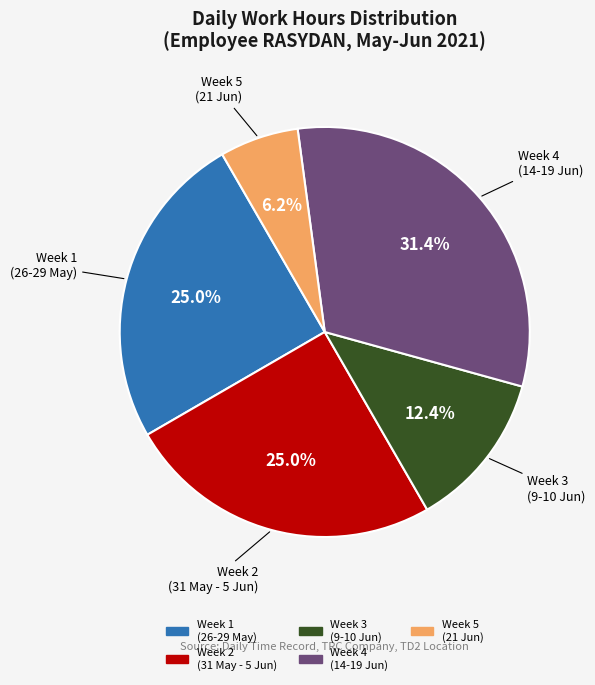

Is there a majority slice in this chart?

No